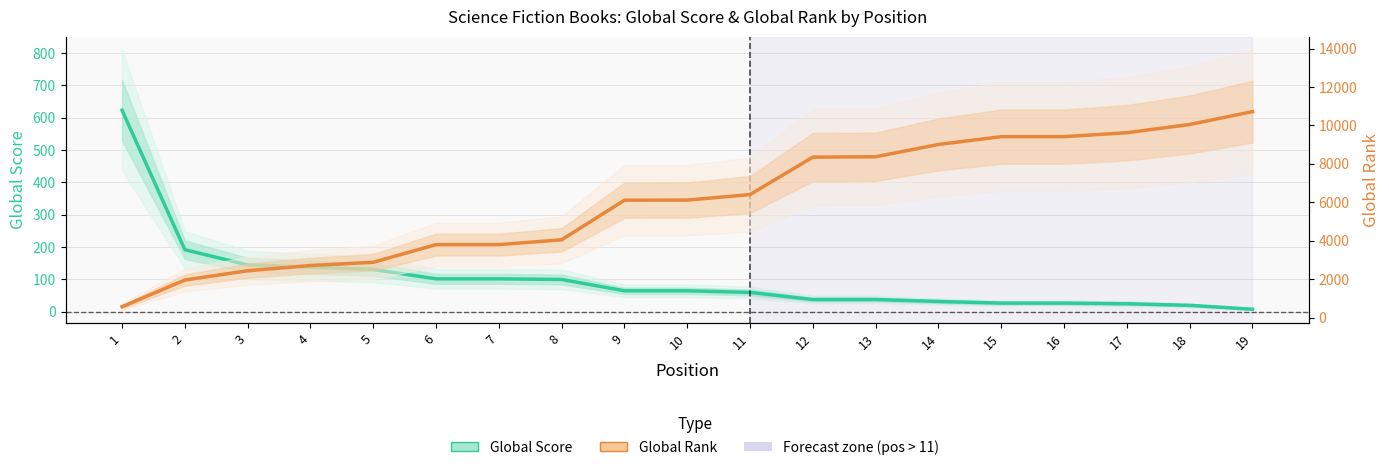

How many intersections are there between Global Rank and Global Score?

1